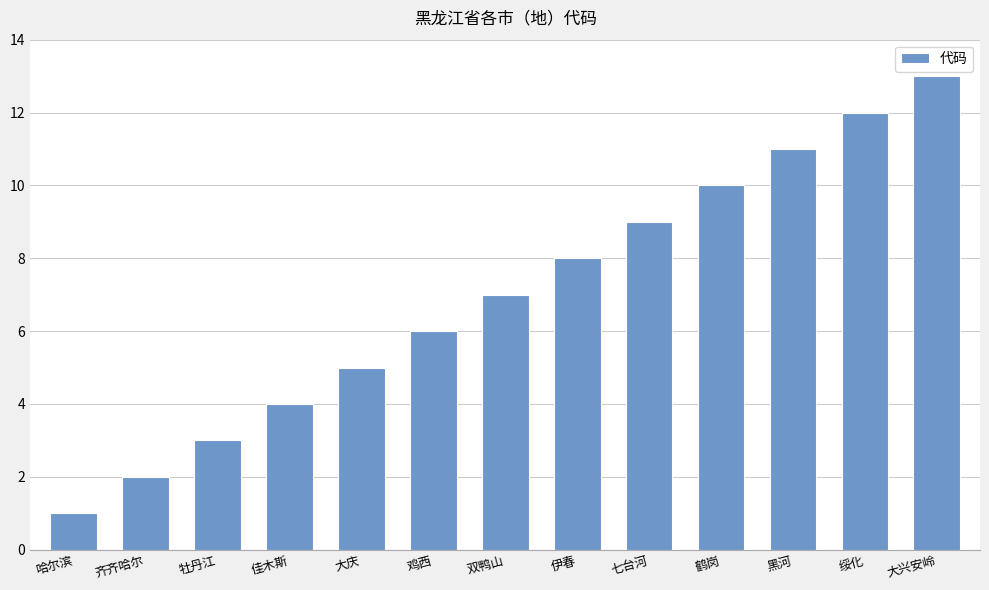

How many values are below 7?

6